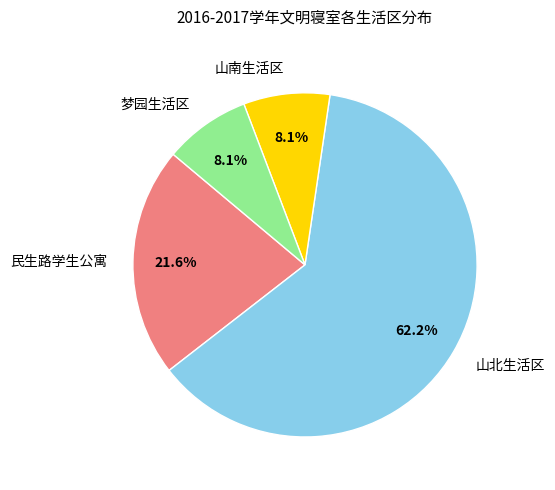

Is there a majority slice in this chart?

Yes